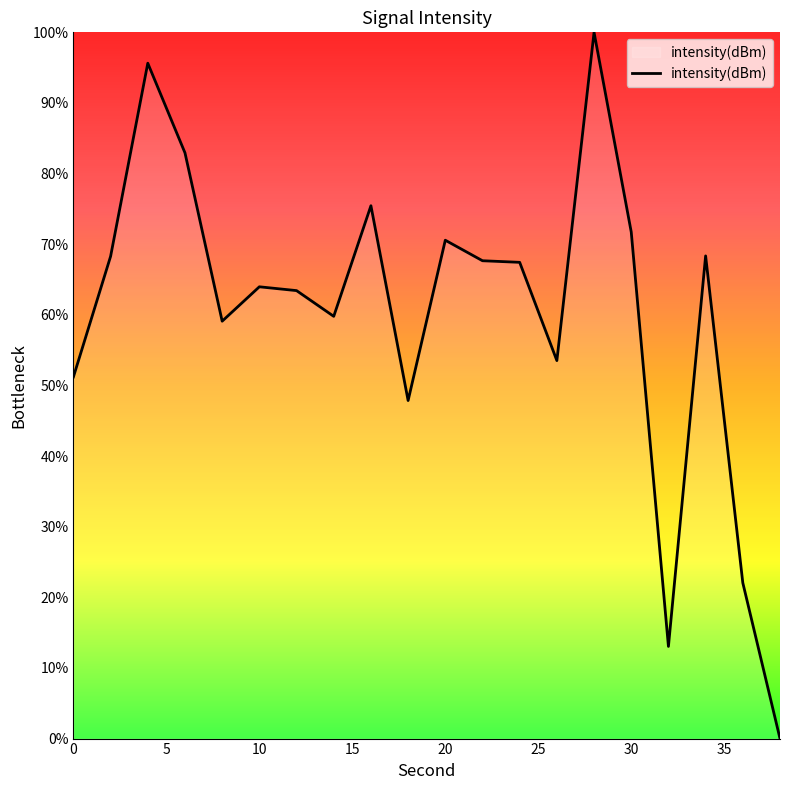

What is the difference between the maximum and minimum values?

100.0